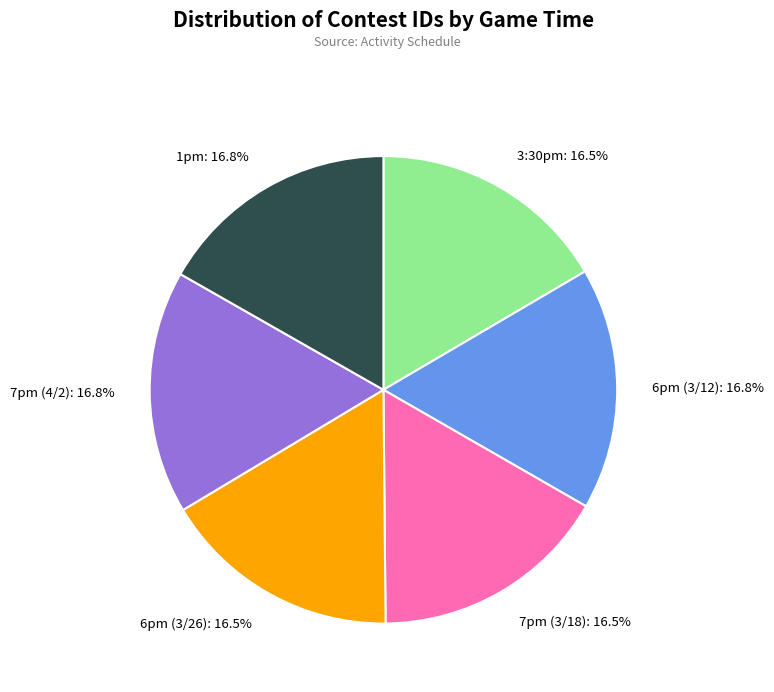

Approximately how many times larger is the value at 6pm (3/12) compared to 7pm (3/18)?

1.0